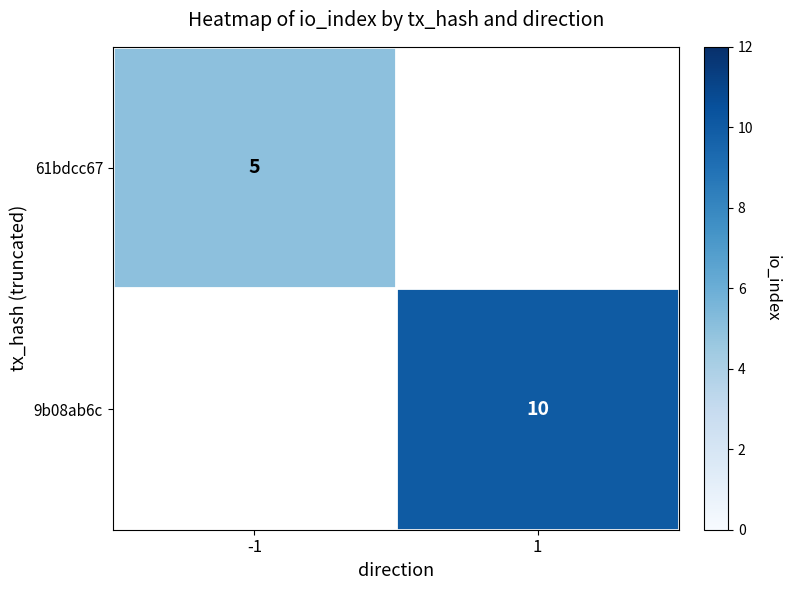

The 61bdcc67 series shows 8 at -1. True or false?

False